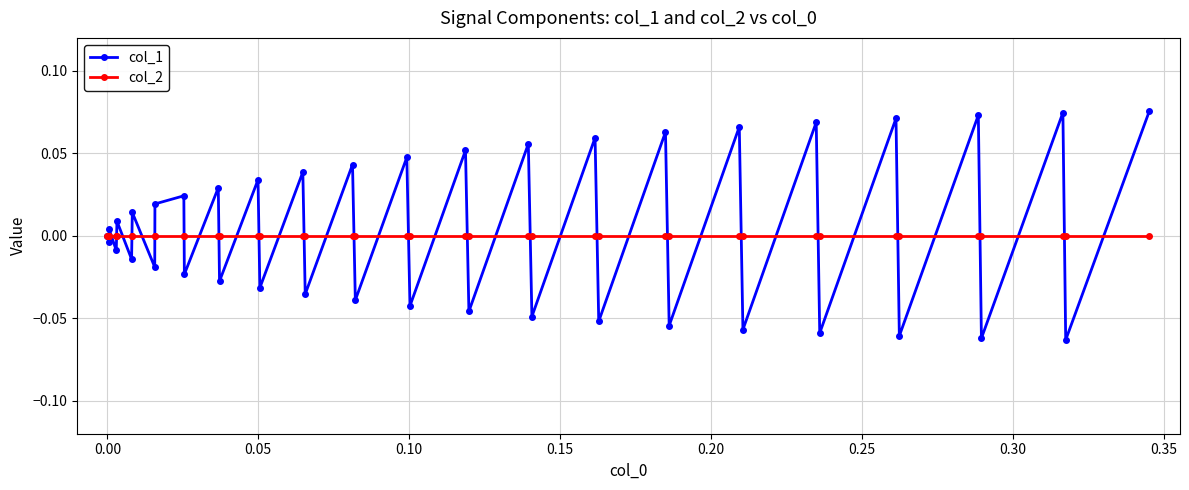

Rank the series by their maximum value, from highest to lowest.

col_1, col_2